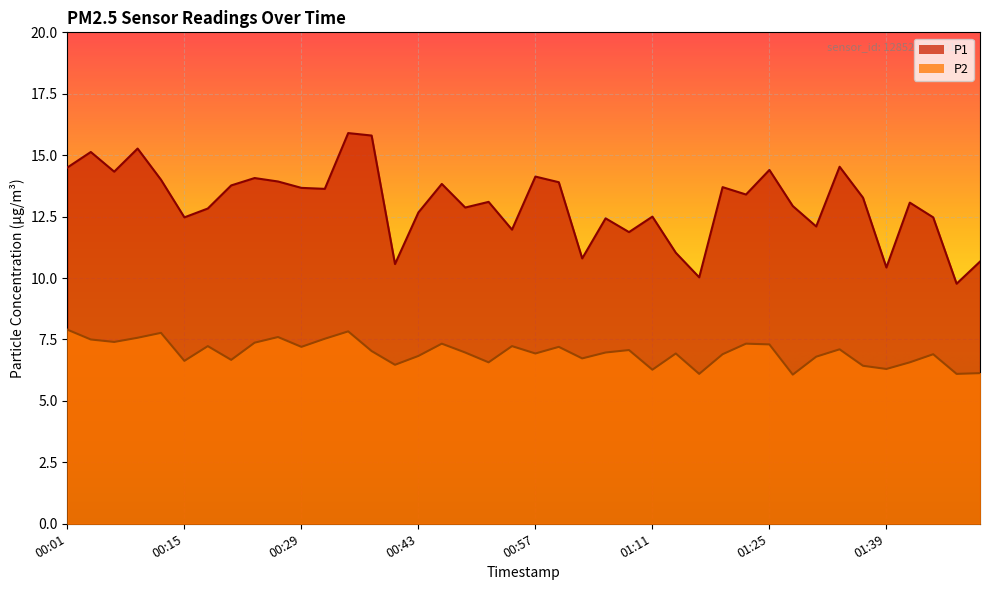

Which has a higher value, 00:10 or 00:18?

00:10